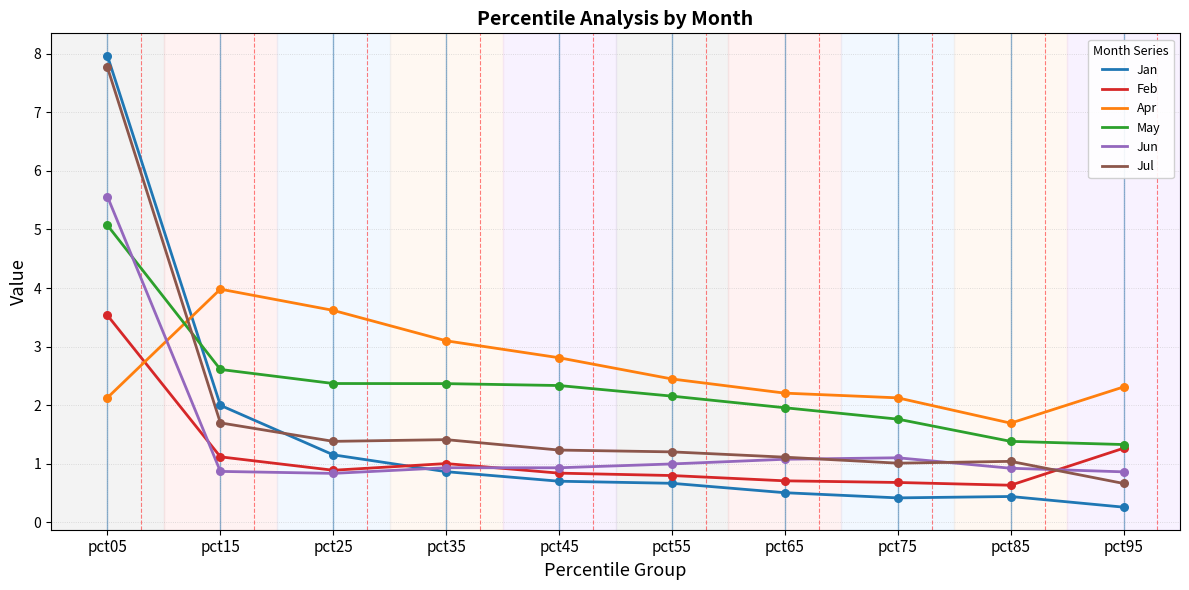

Between pct25 and pct85, which series saw the biggest shift?

Apr